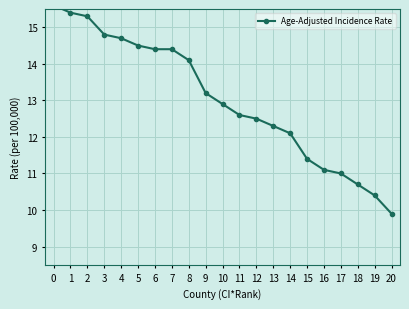

At which label is the value closest to 12?

14